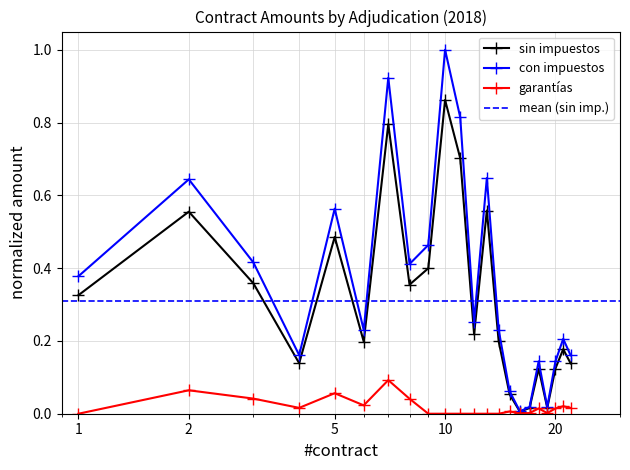

What is the difference between the Monto sin impuestos (col_20) values at 1 and 9?

0.1